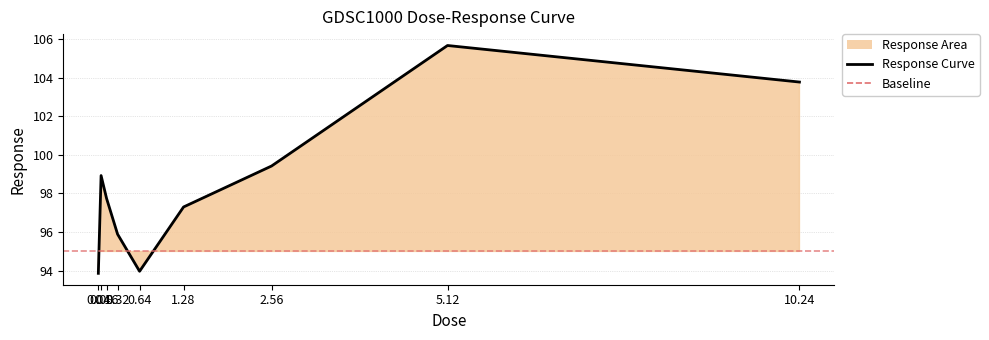

What is the sum of all values?

886.6